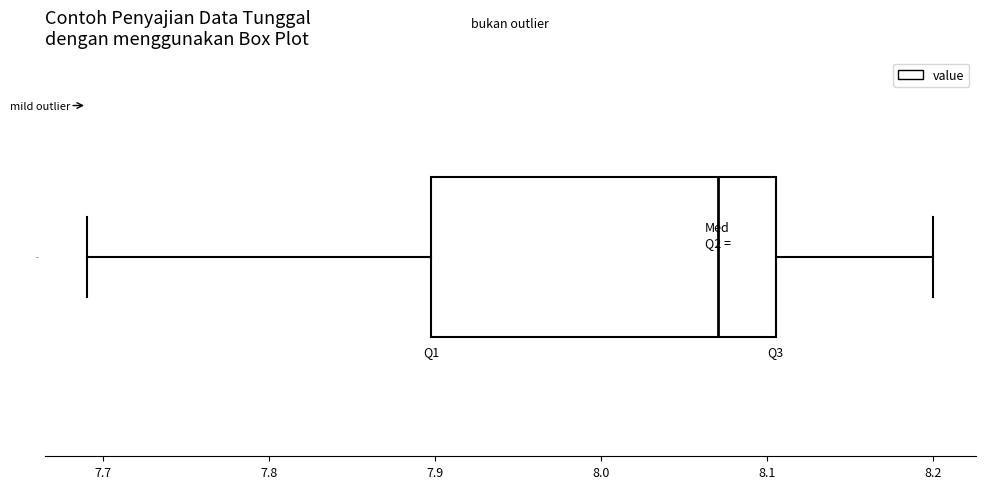

Transcribe this box plot: give where the median line is, the range the box spans, and where the two whiskers end, as read against the x-axis. The values are not printed on the chart, so give them approximately, as read against the axis.

median 8.07, box 7.90 to 8.11, whiskers 7.69 to 8.20